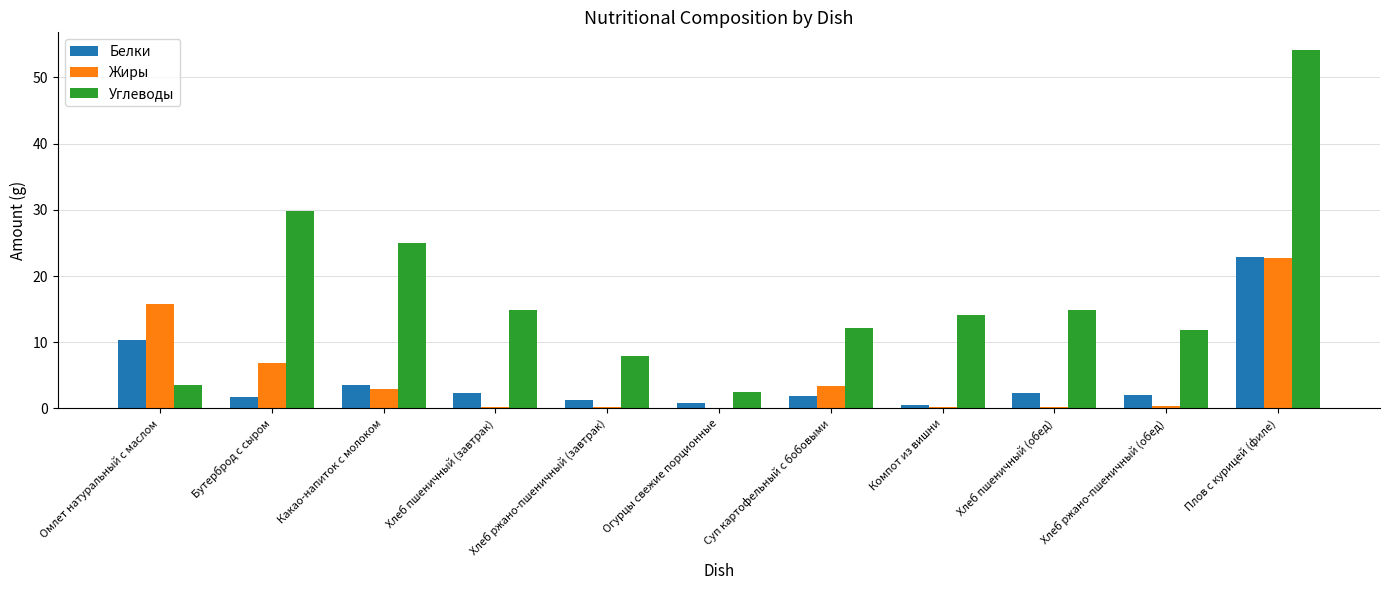

What is the sum of the Жиры values at Компот из вишни and Бутерброд с сыром?

7.0